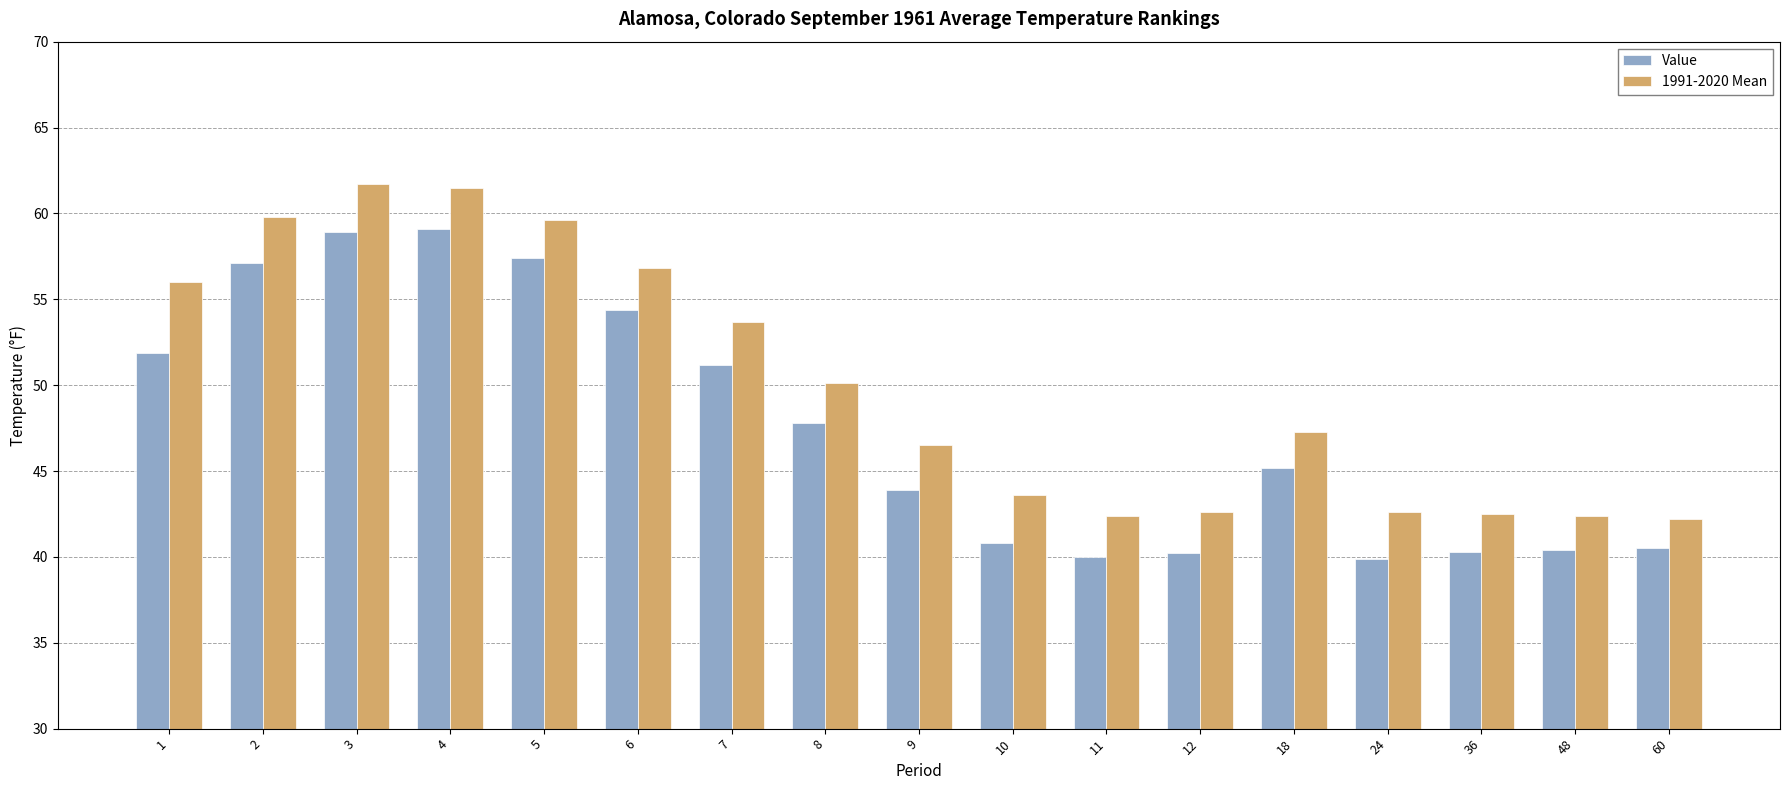

How many data points does each series have?

17